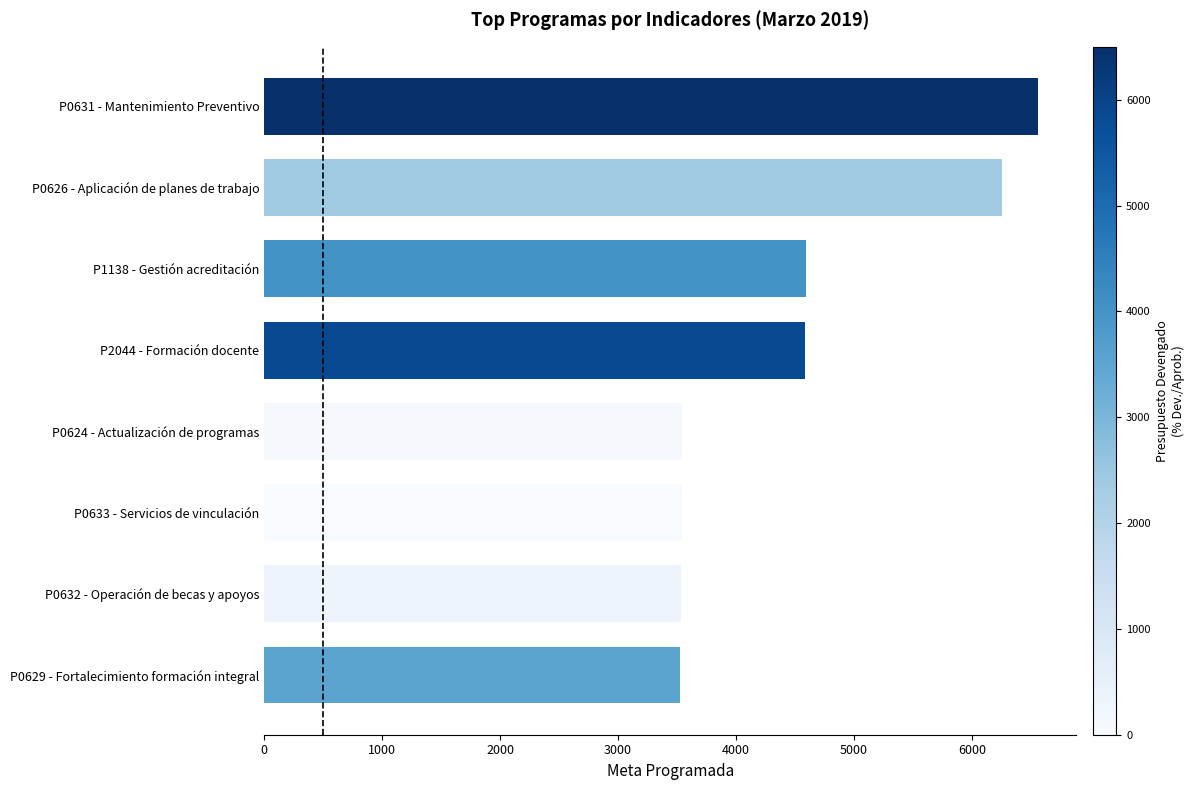

What is the change in value from P0629 - Fortalecimiento formación integral to P1138 - Gestión acreditación?

+1075